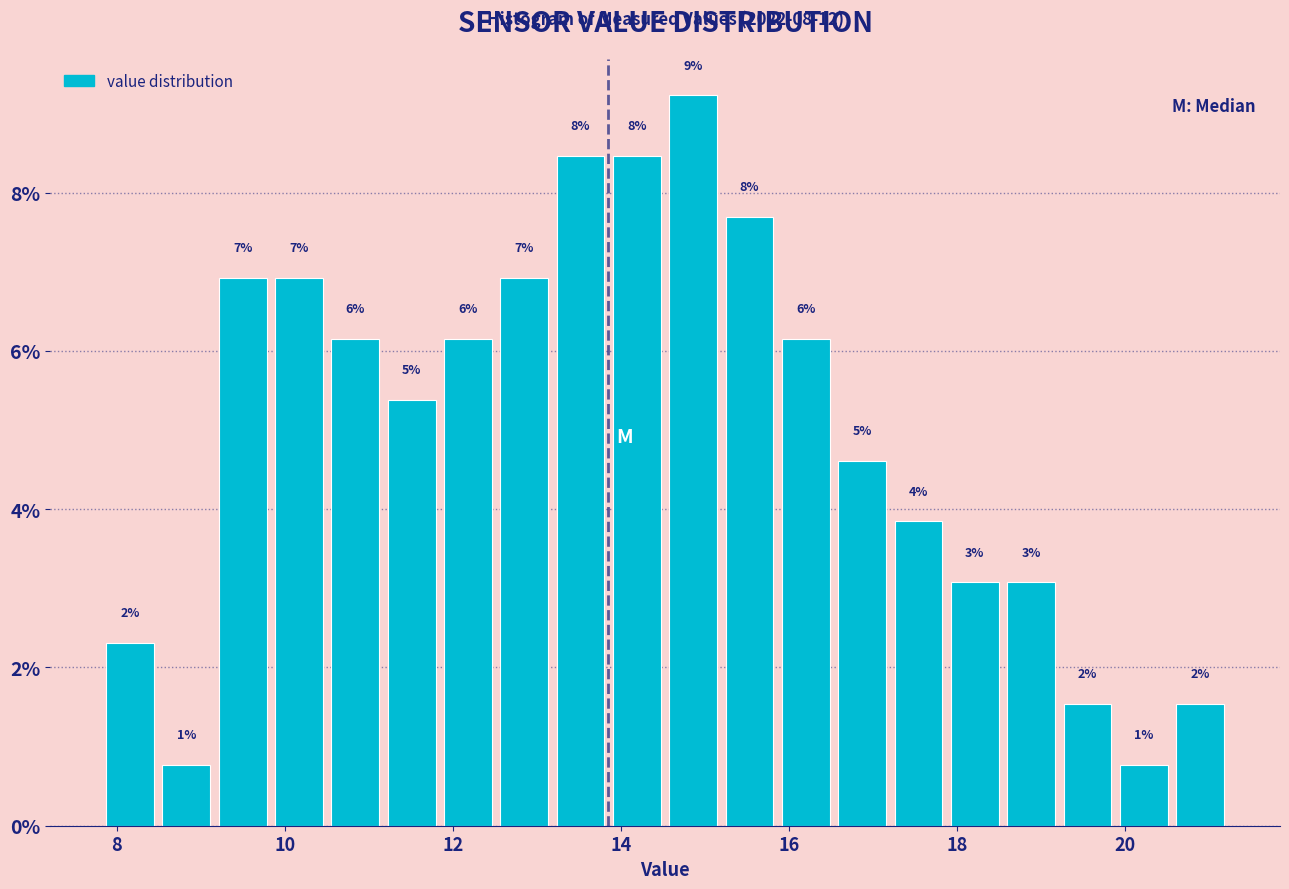

Around what value on the x-axis is the tallest bar? Give the approximate position of its centre, as read against the axis.

14.8